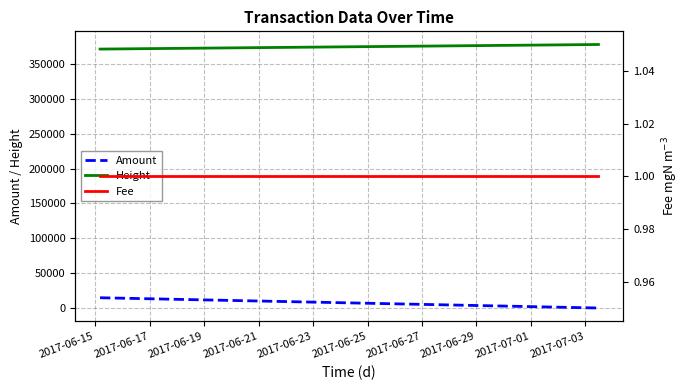

What is the difference between the second highest and minimum values in the Height series?

6551.0